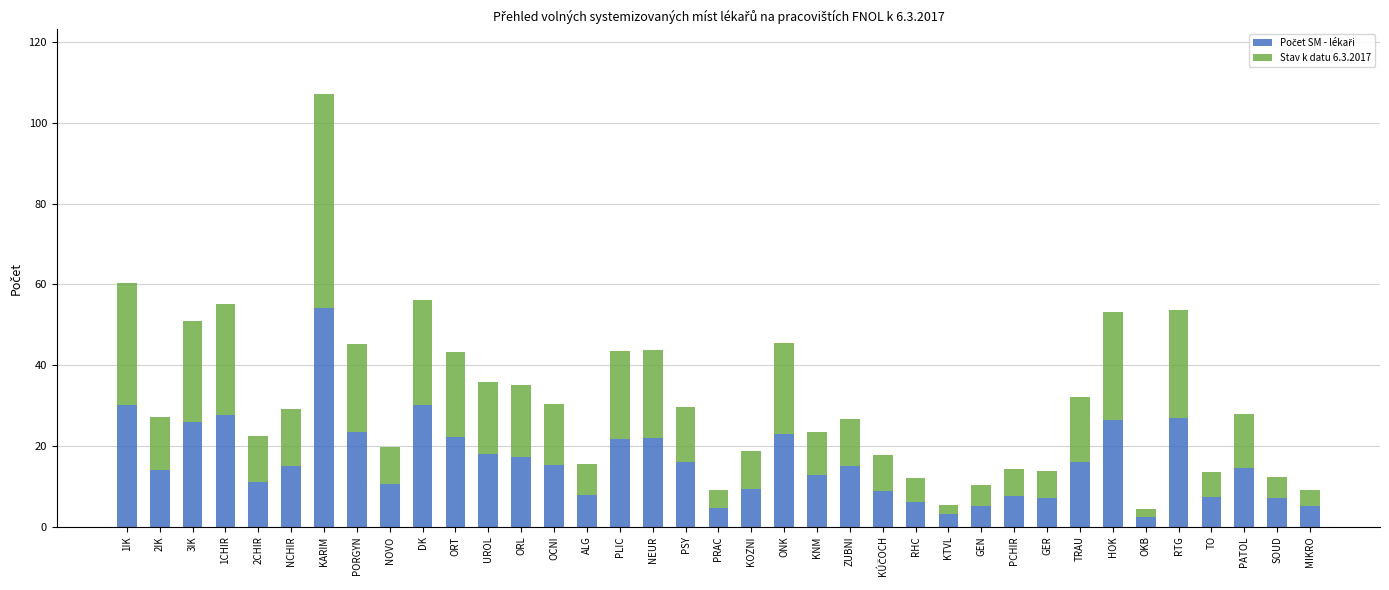

At which category is the sum across all series the highest?

KARIM